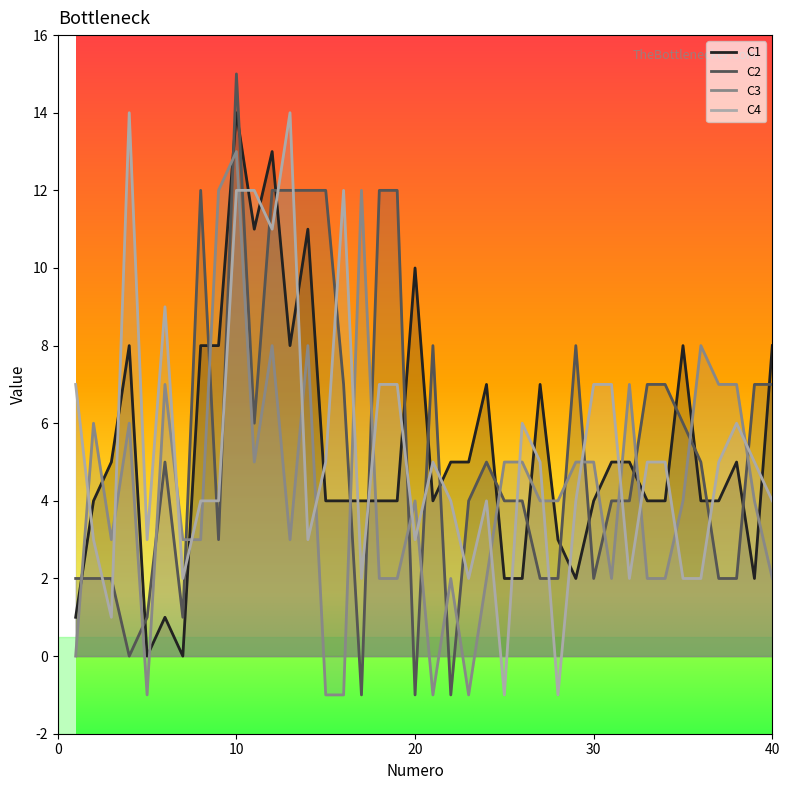

What are all the series names shown in the legend?

C1, C2, C3, C4